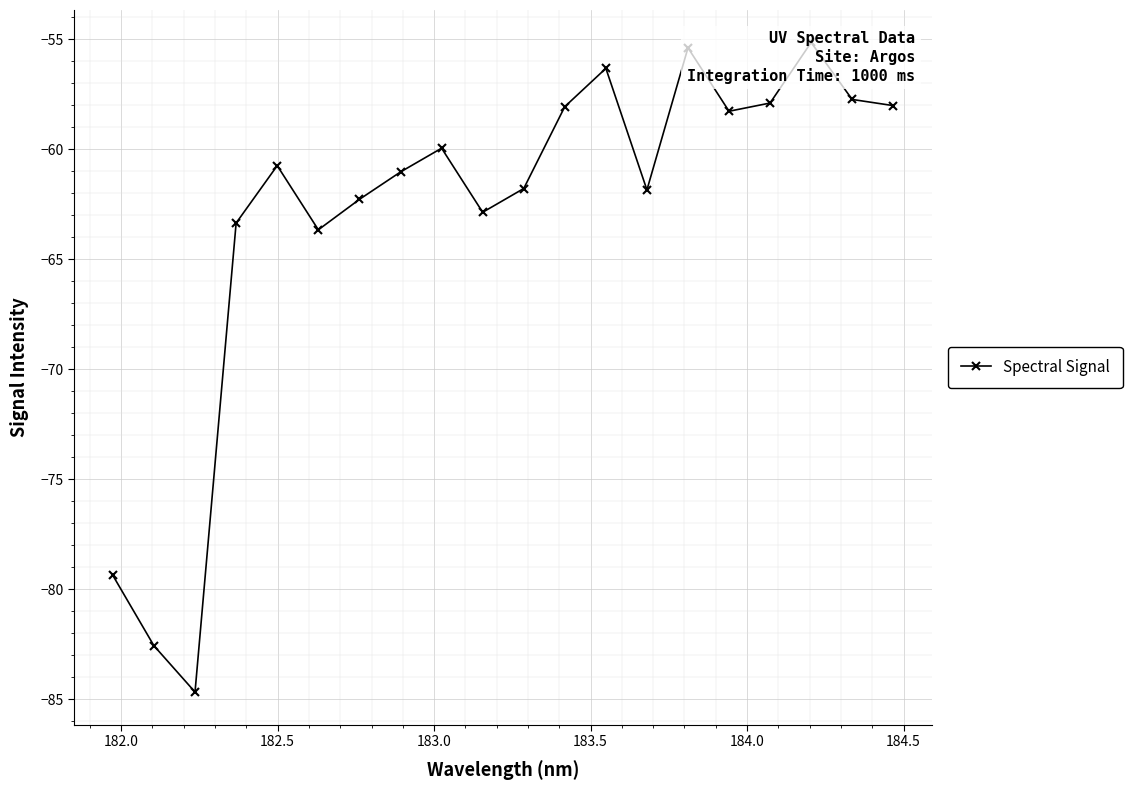

True or false: the data shows -14.6 at 185.0.

False